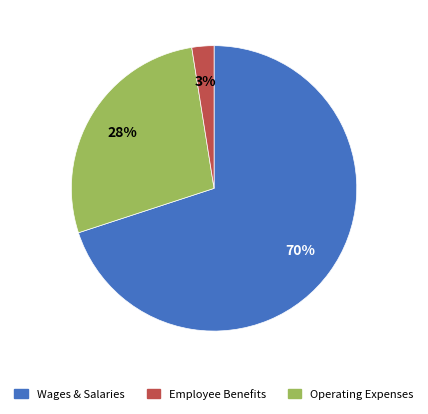

To the nearest percent, what is the average slice percentage?

33%